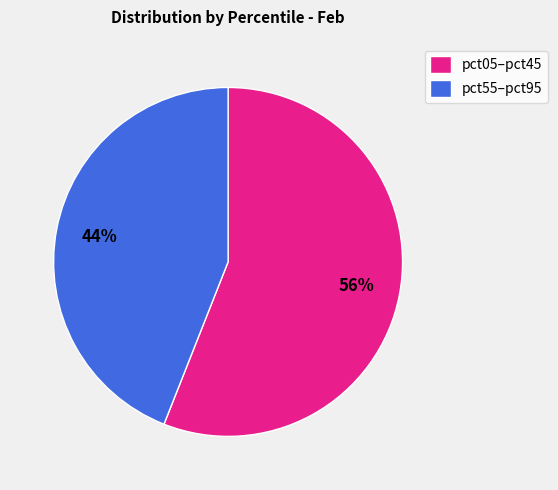

To the nearest percent, what is the difference between the largest and smallest slice percentages?

12%